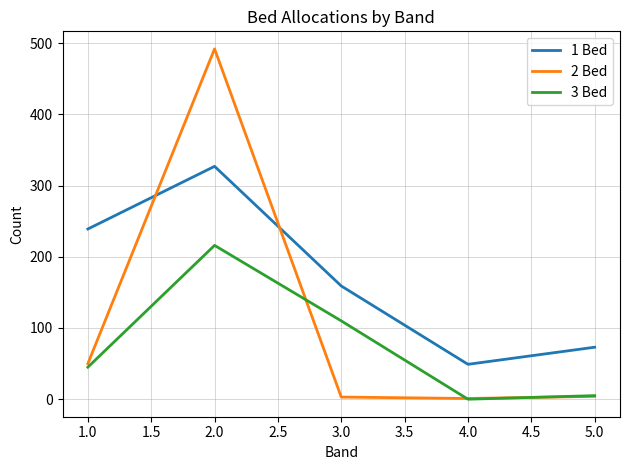

True or false: 3 Bed and 1 Bed intersect in this chart.

False